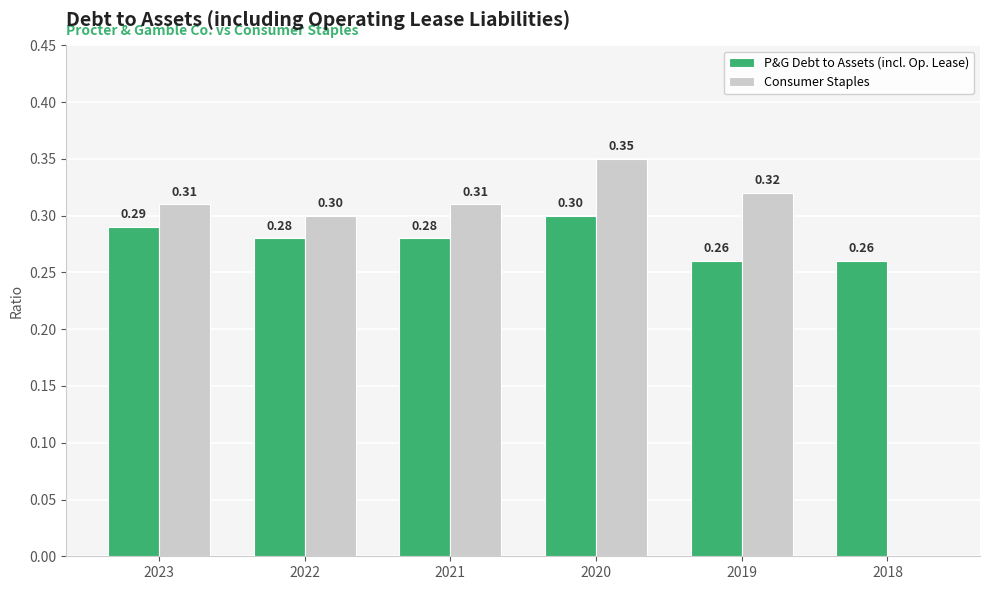

True or false: P&G Debt to Assets (incl. Op. Lease) has a value of 0.3 at 2018.

True